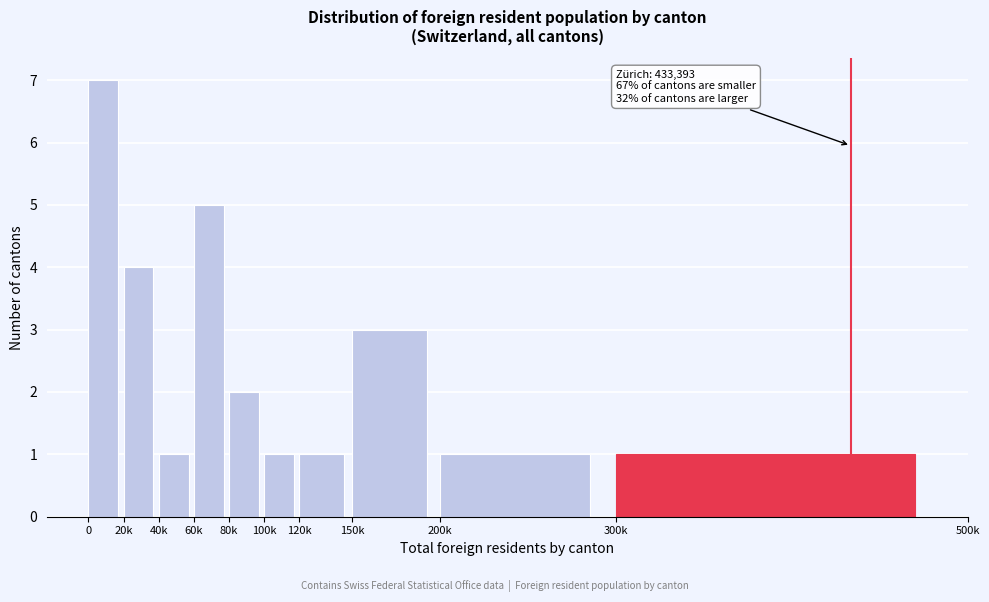

Reading right to left, extract all data points from this chart.

300k=1	200k=1	150k=3	120k=1	100k=1	80k=2	60k=5	40k=1	20k=4	0=7